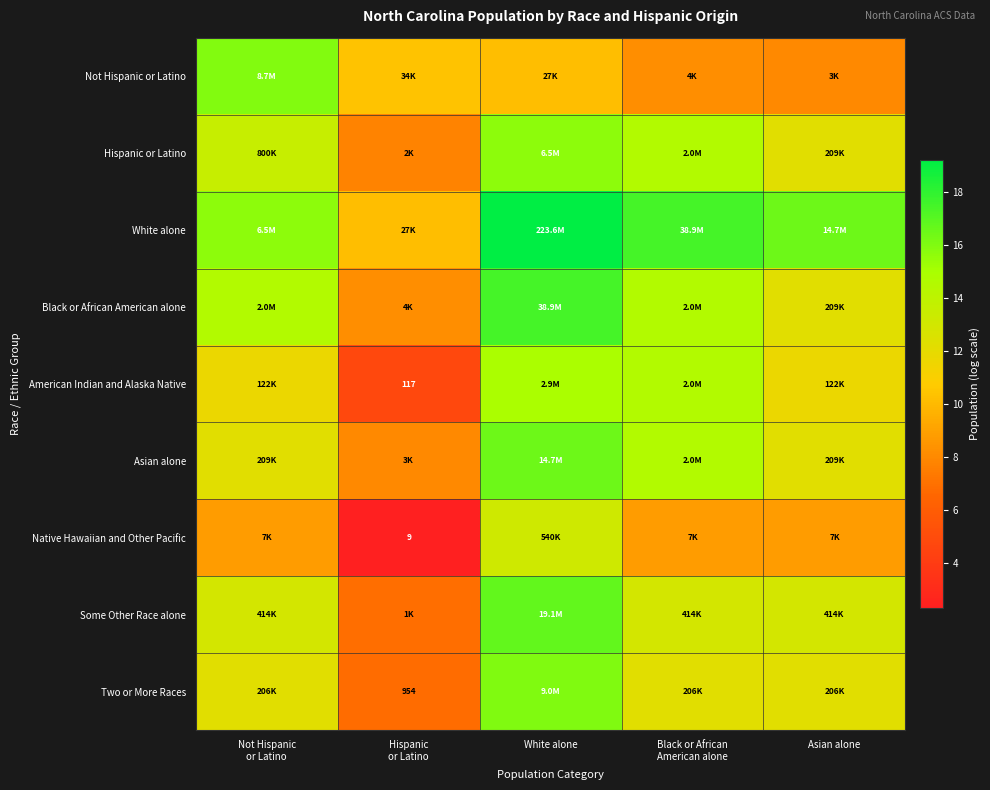

What is the sum of the Asian alone values at Asian alone and Not Hispanic or Latino?

24.5